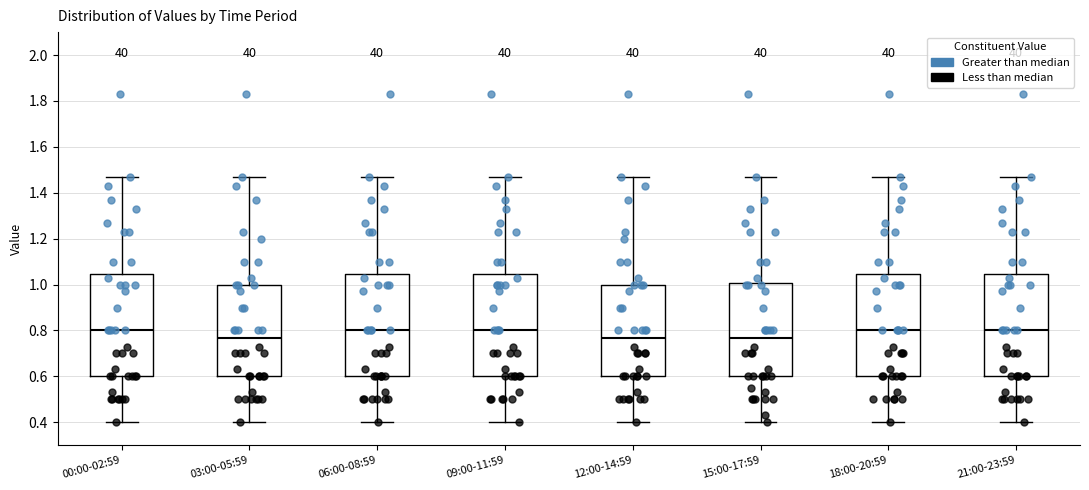

Reading left to right, transcribe this box plot: for each box, give where its median line is, the range the box spans, and where its two whiskers end, as read against the y-axis. The values are not printed on the chart, so give them approximately, as read against the axis.

00:00-02:59: median 0.80, box 0.60 to 1.04, whiskers 0.40 to 1.48
03:00-05:59: median 0.76, box 0.60 to 1.00, whiskers 0.40 to 1.48
06:00-08:59: median 0.80, box 0.60 to 1.04, whiskers 0.40 to 1.48
09:00-11:59: median 0.80, box 0.60 to 1.04, whiskers 0.40 to 1.48
12:00-14:59: median 0.76, box 0.60 to 1.00, whiskers 0.40 to 1.48
15:00-17:59: median 0.76, box 0.60 to 1.00, whiskers 0.40 to 1.48
18:00-20:59: median 0.80, box 0.60 to 1.04, whiskers 0.40 to 1.48
21:00-23:59: median 0.80, box 0.60 to 1.04, whiskers 0.40 to 1.48